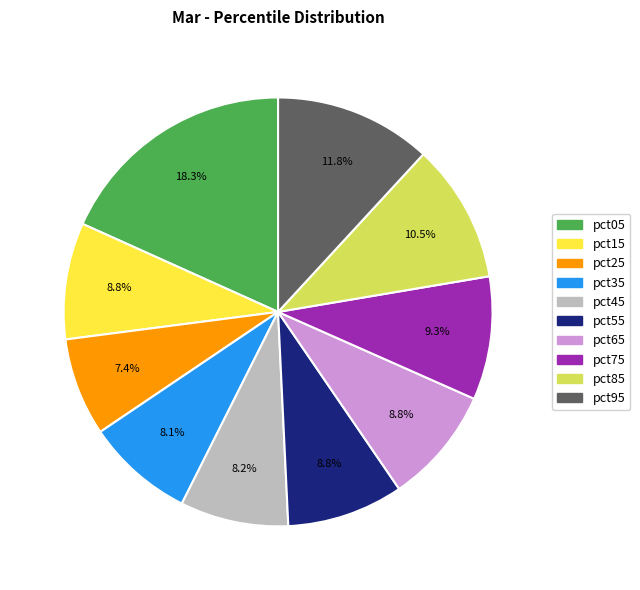

What percentage is the pct75 slice, to the nearest percent?

9%